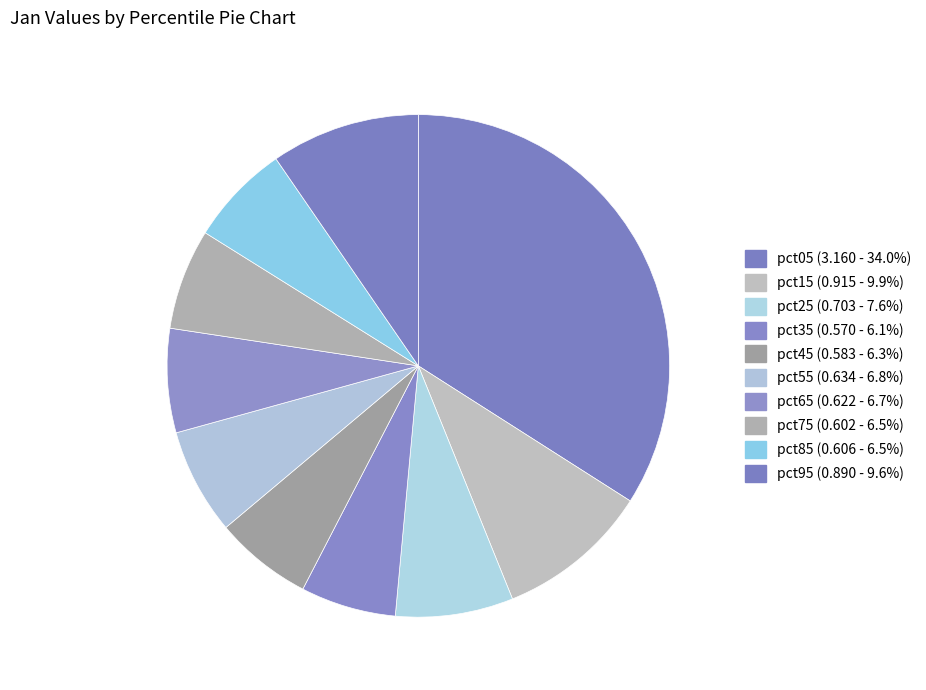

Is it true that pct05 is 34% of the pie?

True